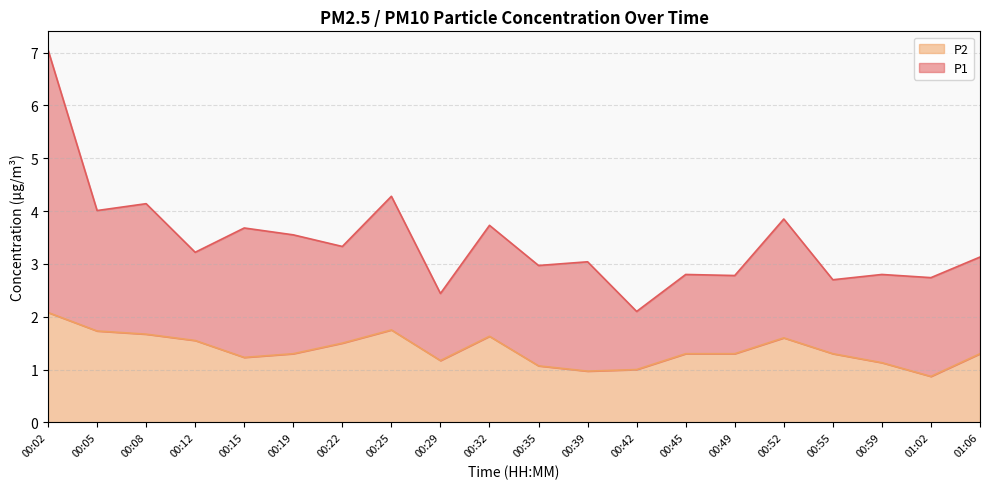

What value does the data have at 00:32?

1.6